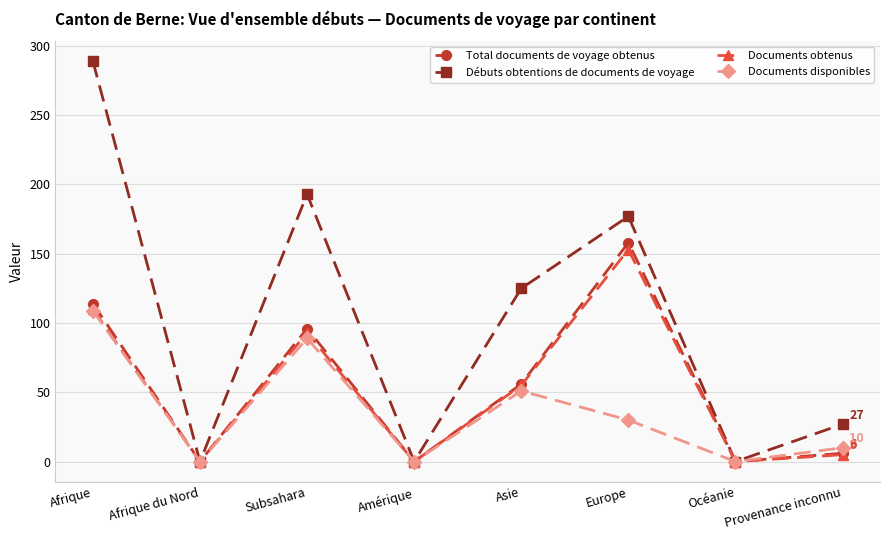

Between Afrique and Asie, which series saw the biggest shift?

Débuts obtentions de documents de voyage